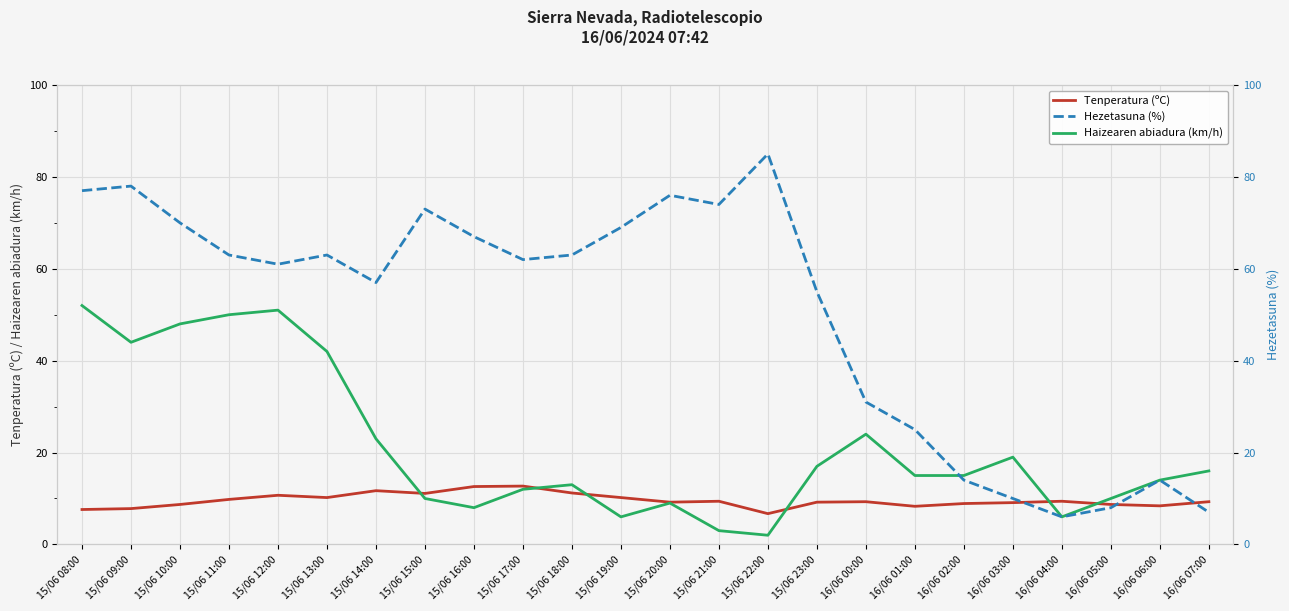

The value of Haizearen abiadura (km/h) at 15/06 21:00 is 3.0. True or false?

True